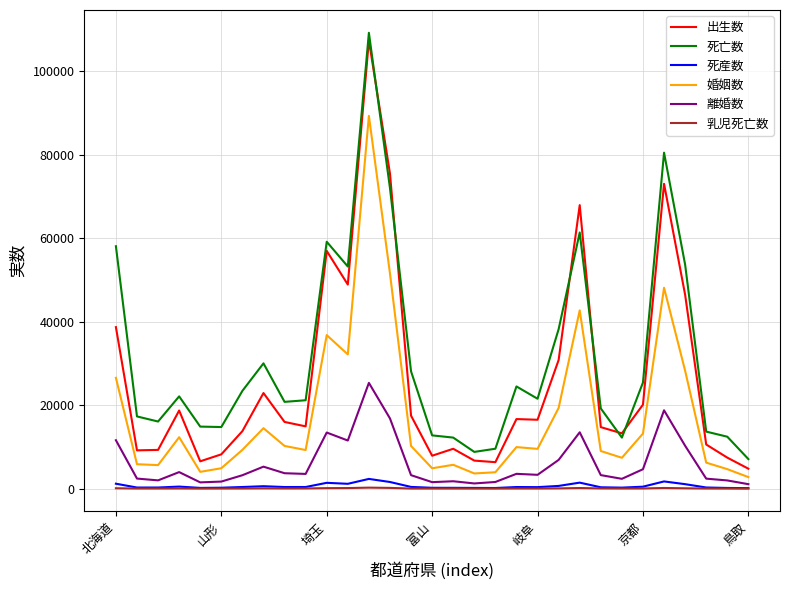

What is the average value of the 死亡数 series?

31392